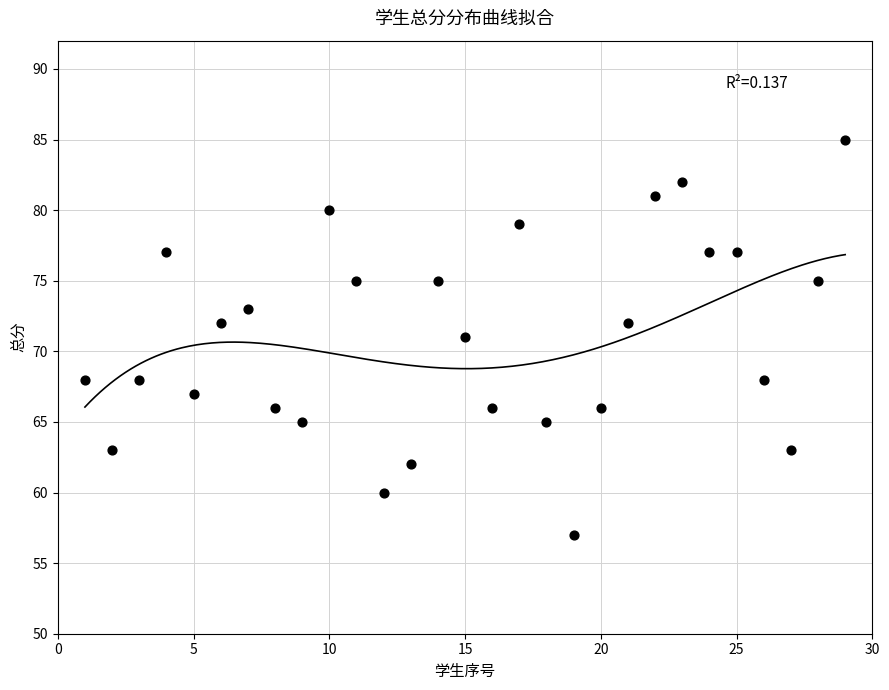

What is the range of Y values (max minus min)?

28